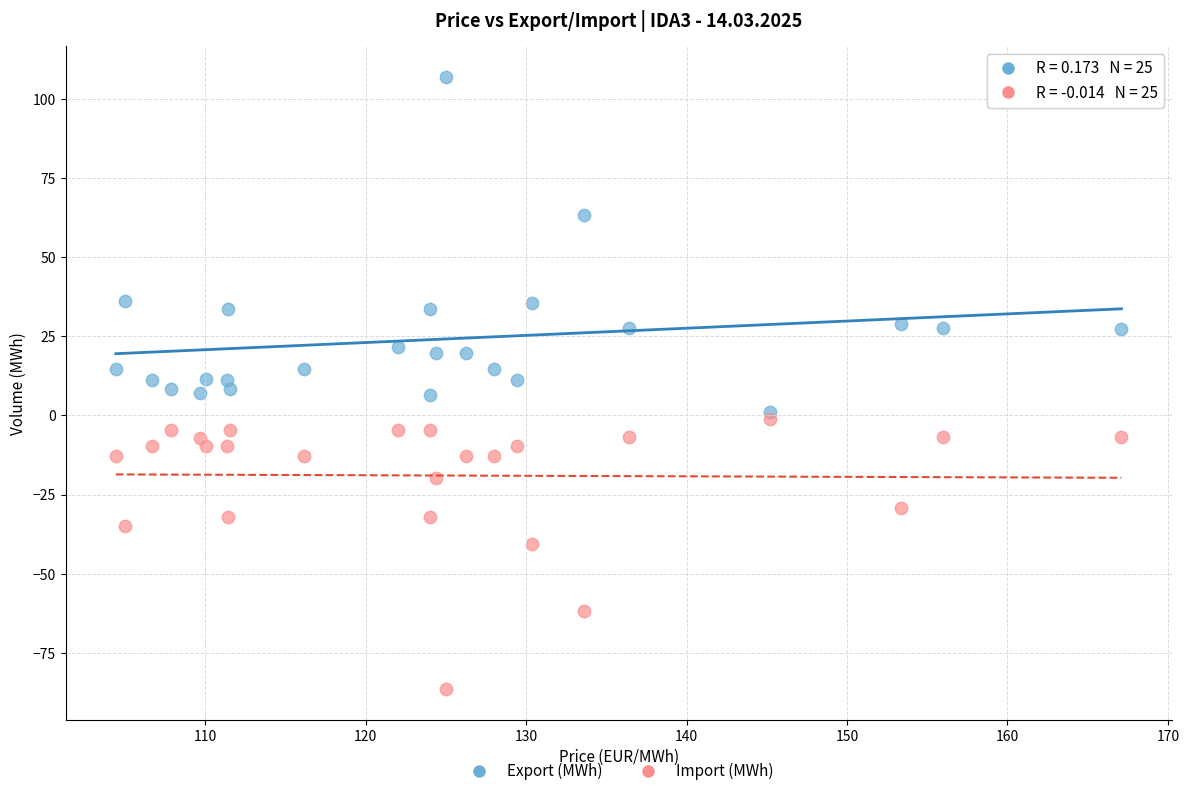

Which series reaches the minimum Y coordinate?

Import (MWh)